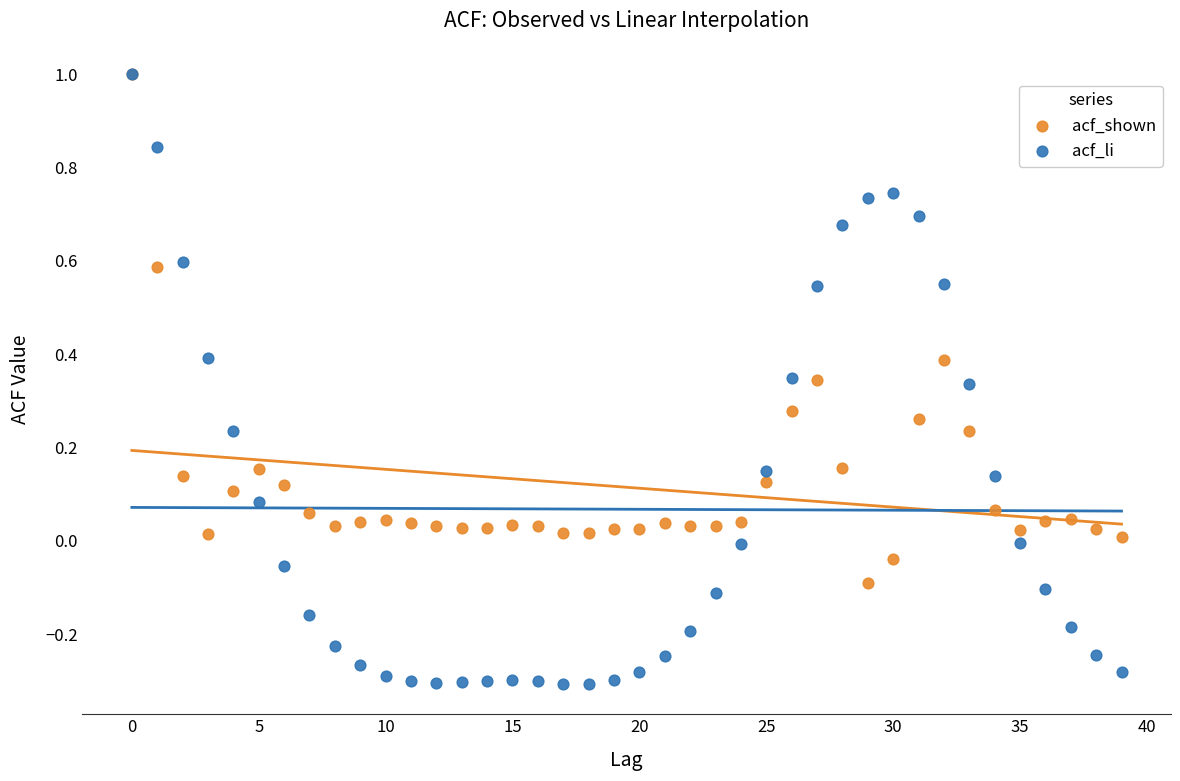

Which series has the widest spread of Y values?

acf_li